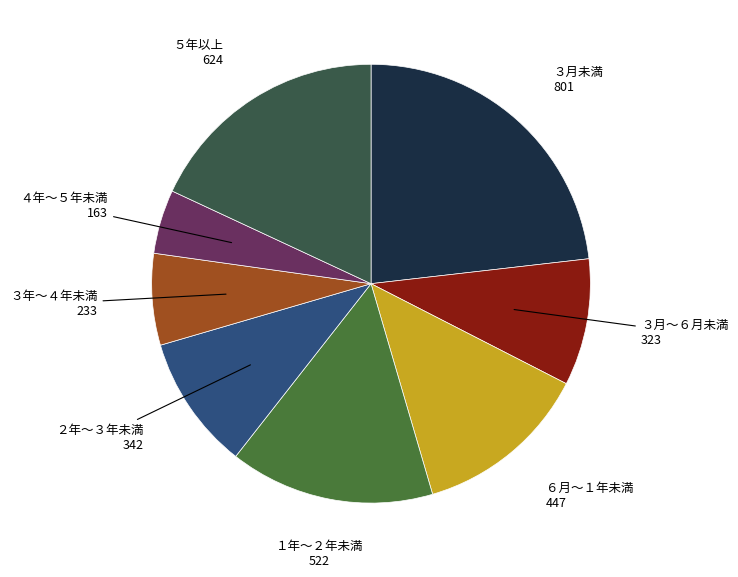

Rank the categories by value from highest to lowest.

３月未満, ５年以上, １年～２年未満, ６月～１年未満, ２年～３年未満, ３月～６月未満, ３年～４年未満, ４年～５年未満